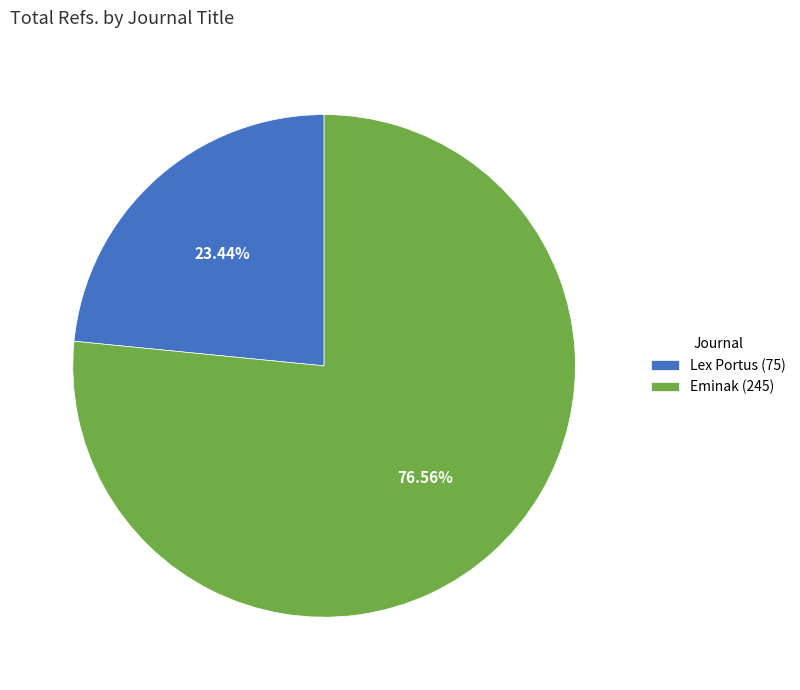

What is the total percentage of Eminak and Lex Portus?

100.0%